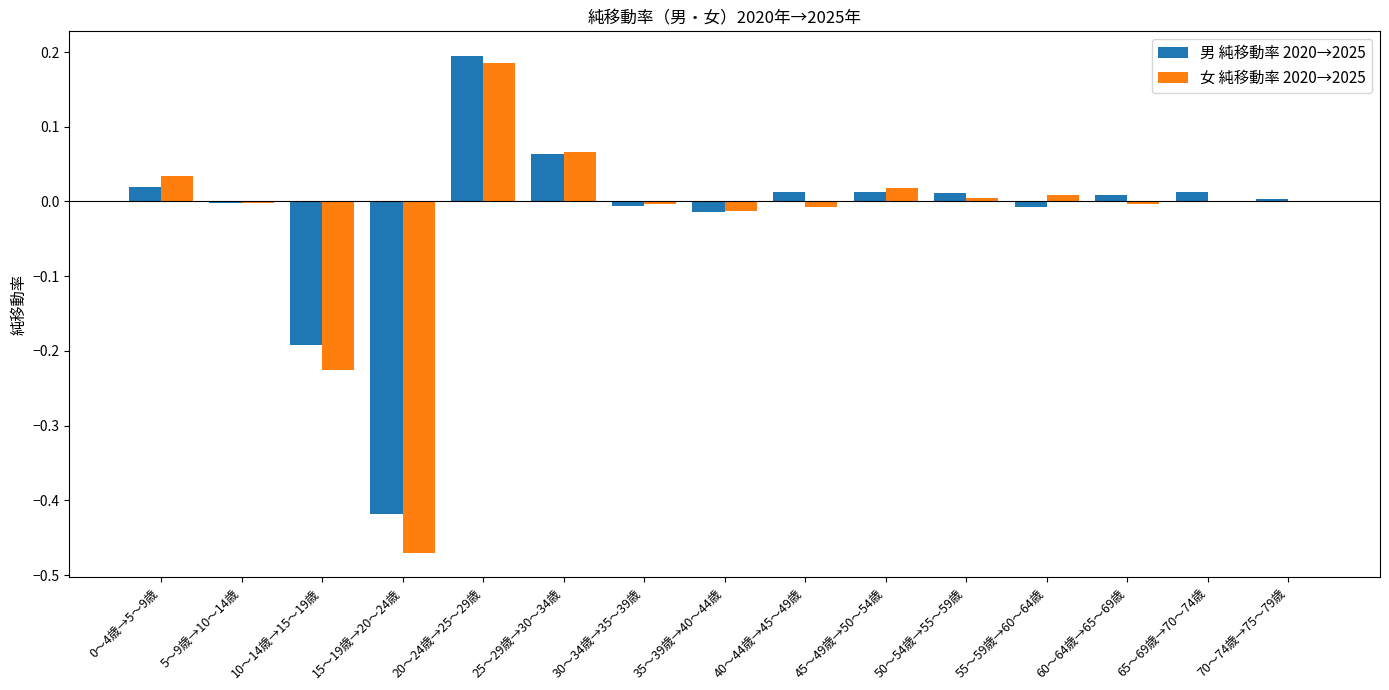

At which category does the chart reach its peak across all series?

20～24歳→25～29歳